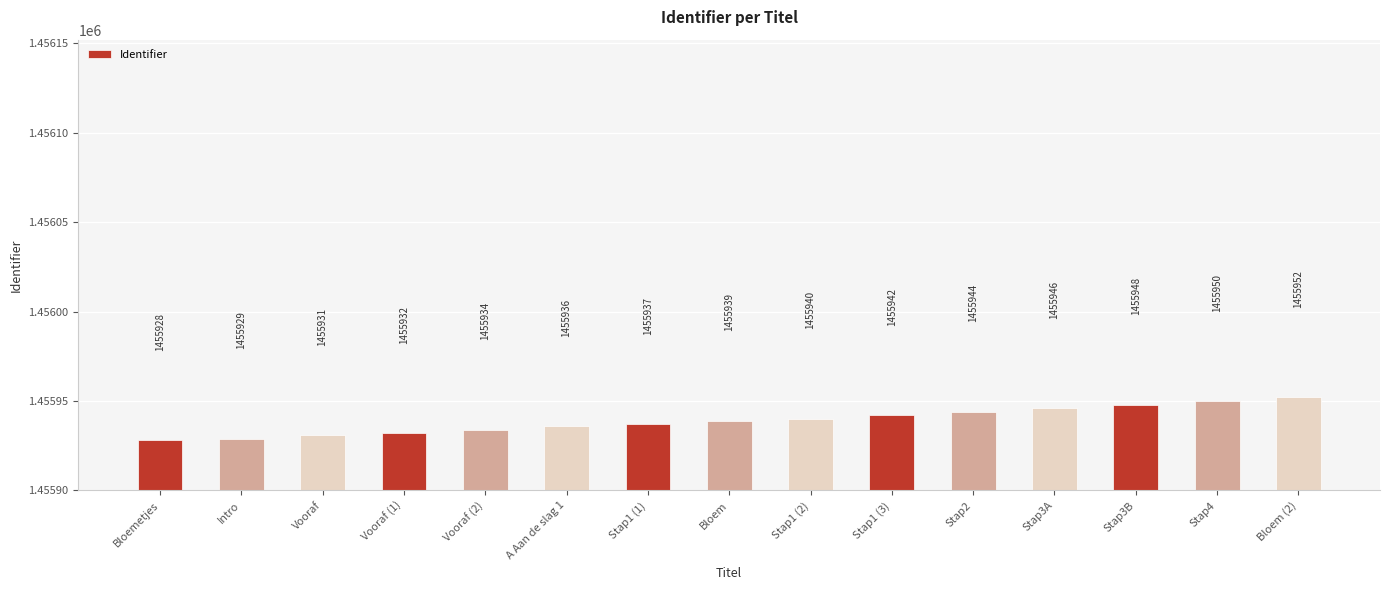

Reading right to left, extract all data points from this chart.

Bloem (2)=1455952	Stap4=1455950	Stap3B=1455948	Stap3A=1455946	Stap2=1455944	Stap1 (3)=1455942	Stap1 (2)=1455940	Bloem=1455939	Stap1 (1)=1455937	A Aan de slag 1=1455936	Vooraf (2)=1455934	Vooraf (1)=1455932	Vooraf=1455931	Intro=1455929	Bloemetjes=1455928